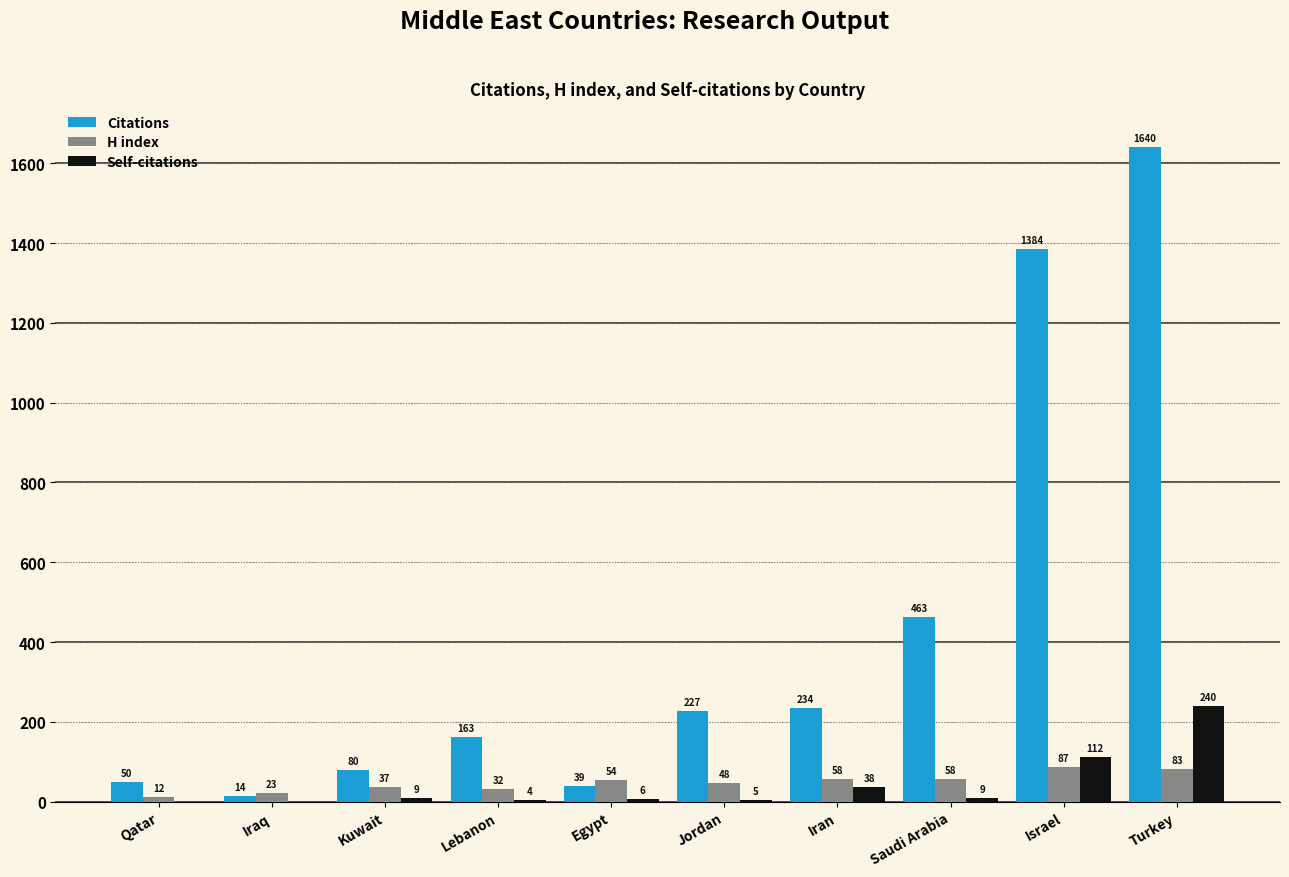

The value of H index at Turkey is 83. True or false?

True